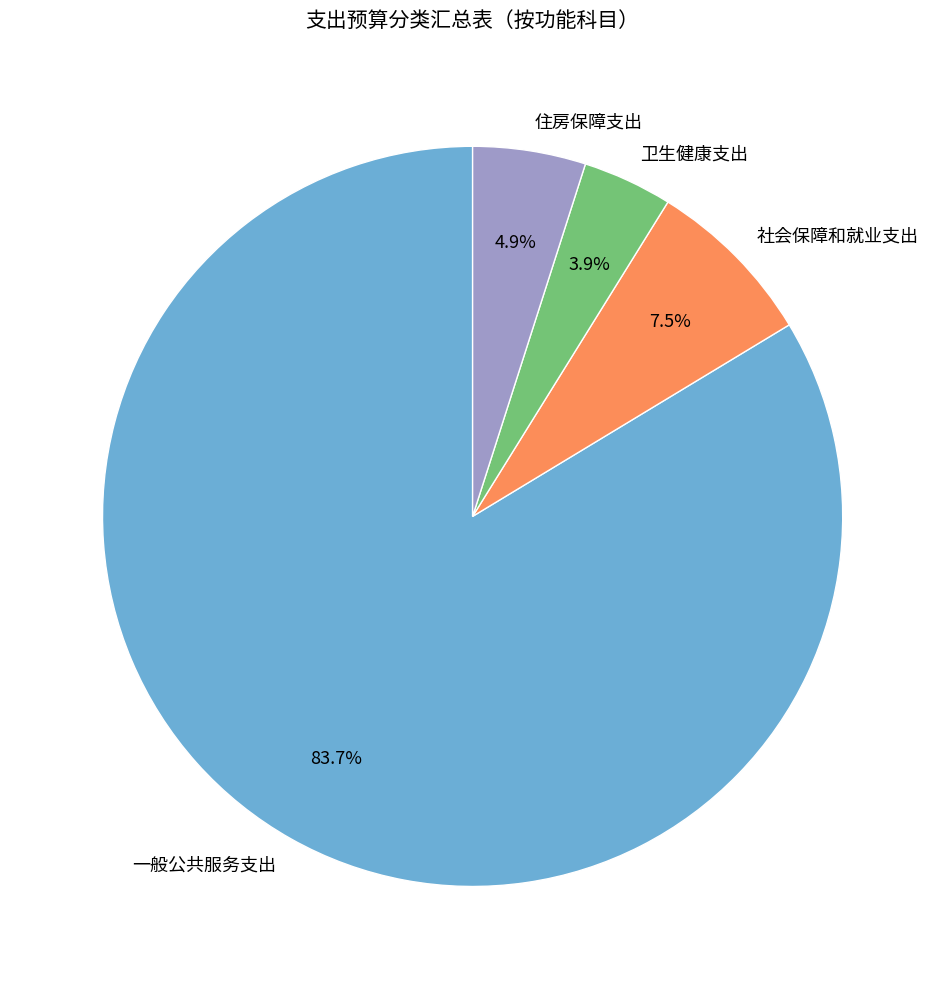

Which has a higher value, 卫生健康支出 or 住房保障支出?

住房保障支出